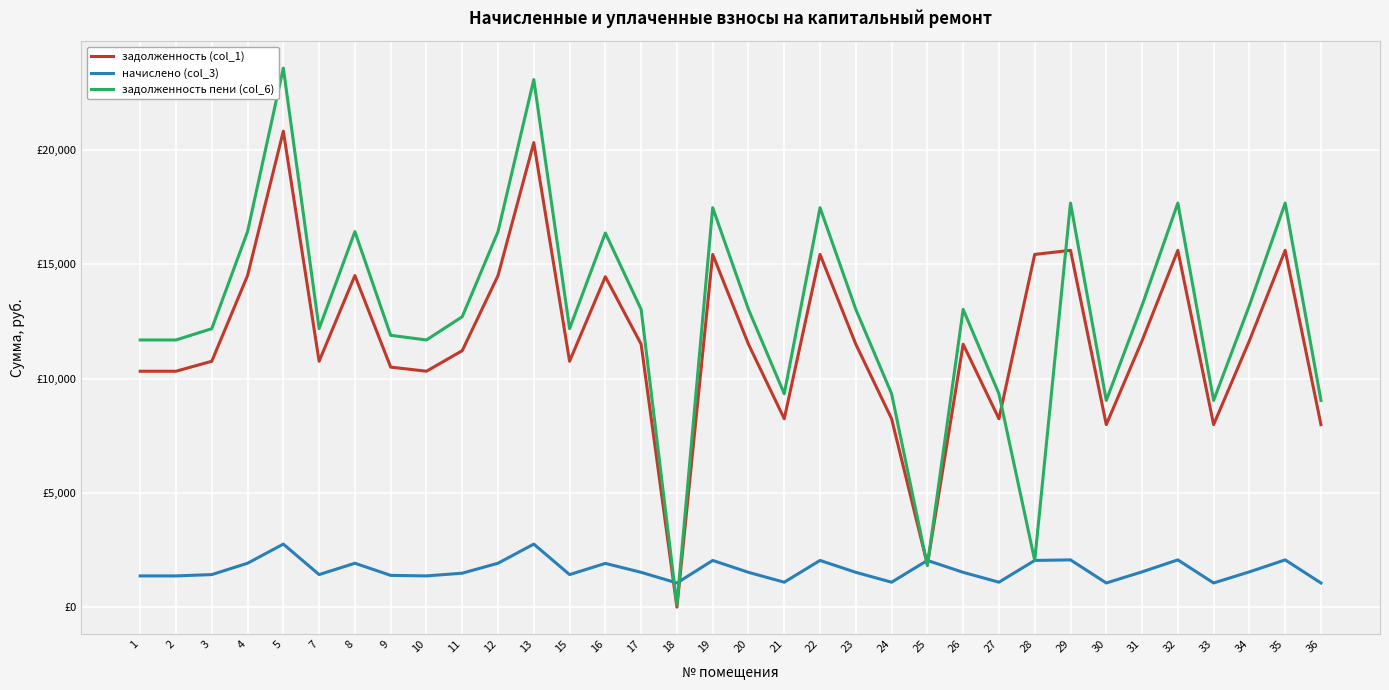

Rank the series by their maximum value, from lowest to highest.

начислено (col_3), задолженность (col_1), задолженность пени (col_6)